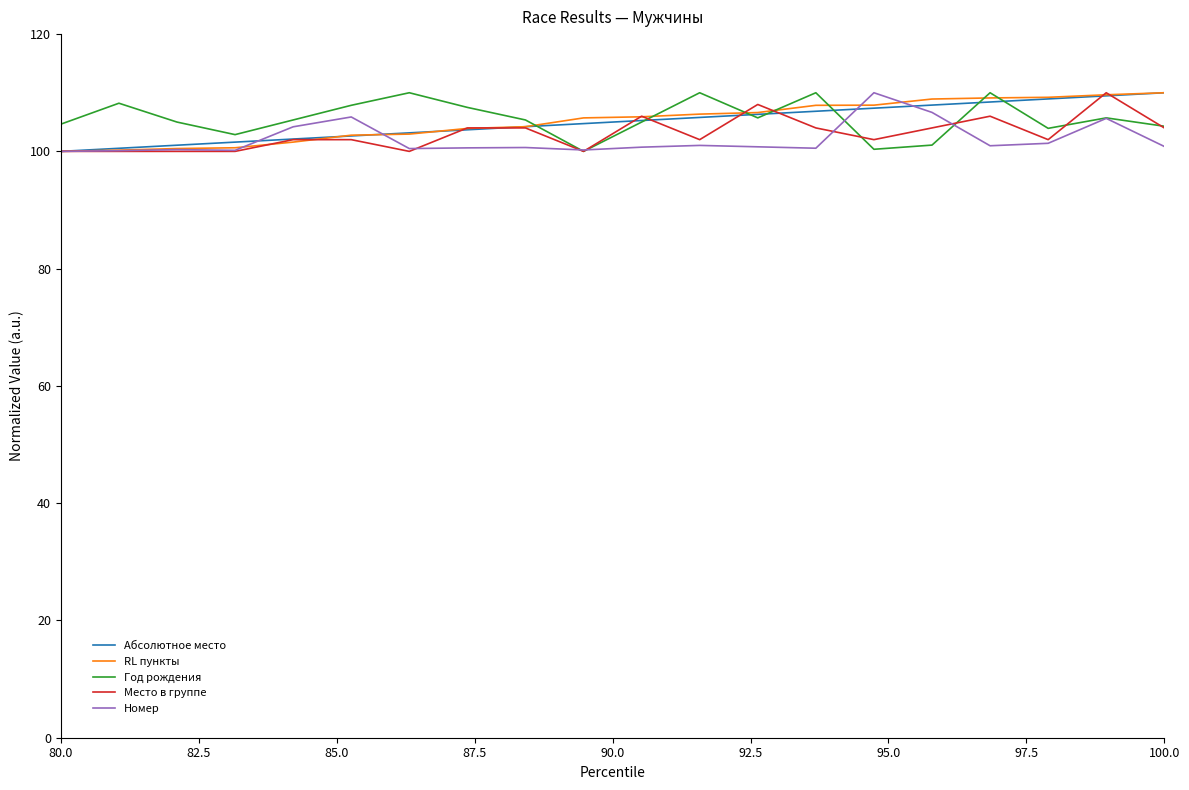

What is the greatest value displayed?

110.0